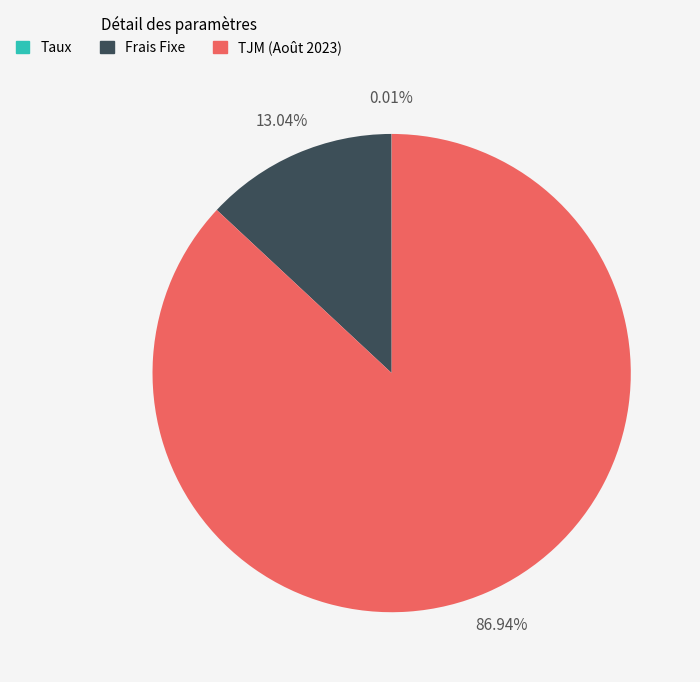

Approximately how many times larger is the value at TJM (Août 2023) compared to Frais Fixe?

6.7